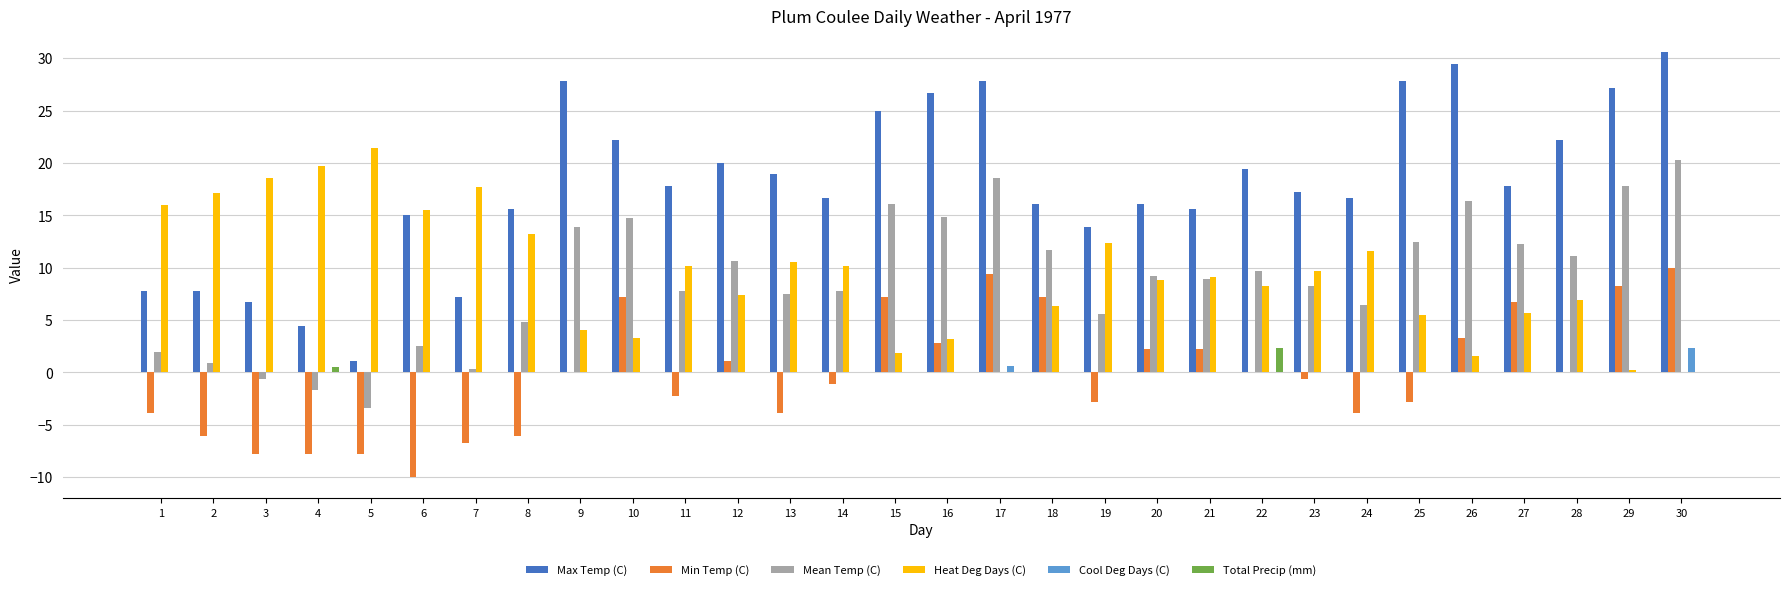

What is the maximum value shown in the chart?

30.6